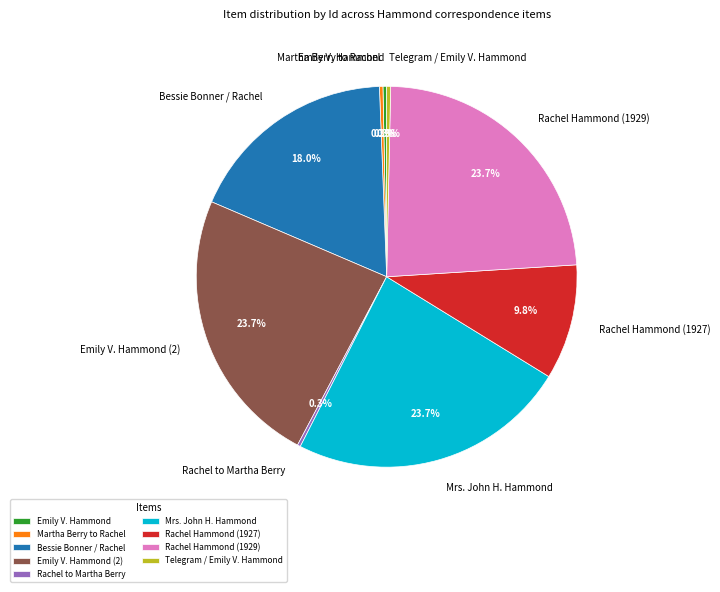

Is there a majority slice in this chart?

No